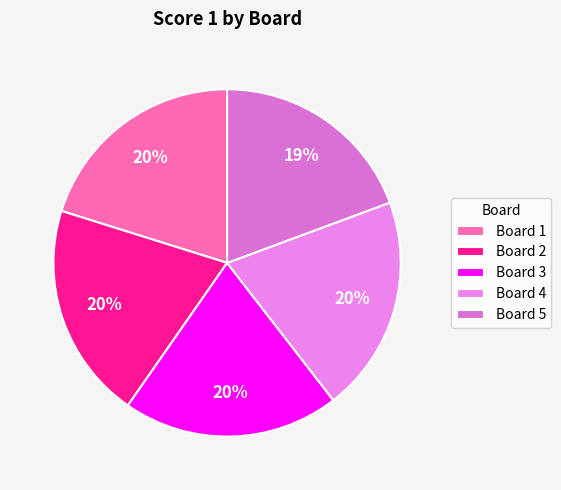

What portion of the pie excludes Board 4?

79.8%